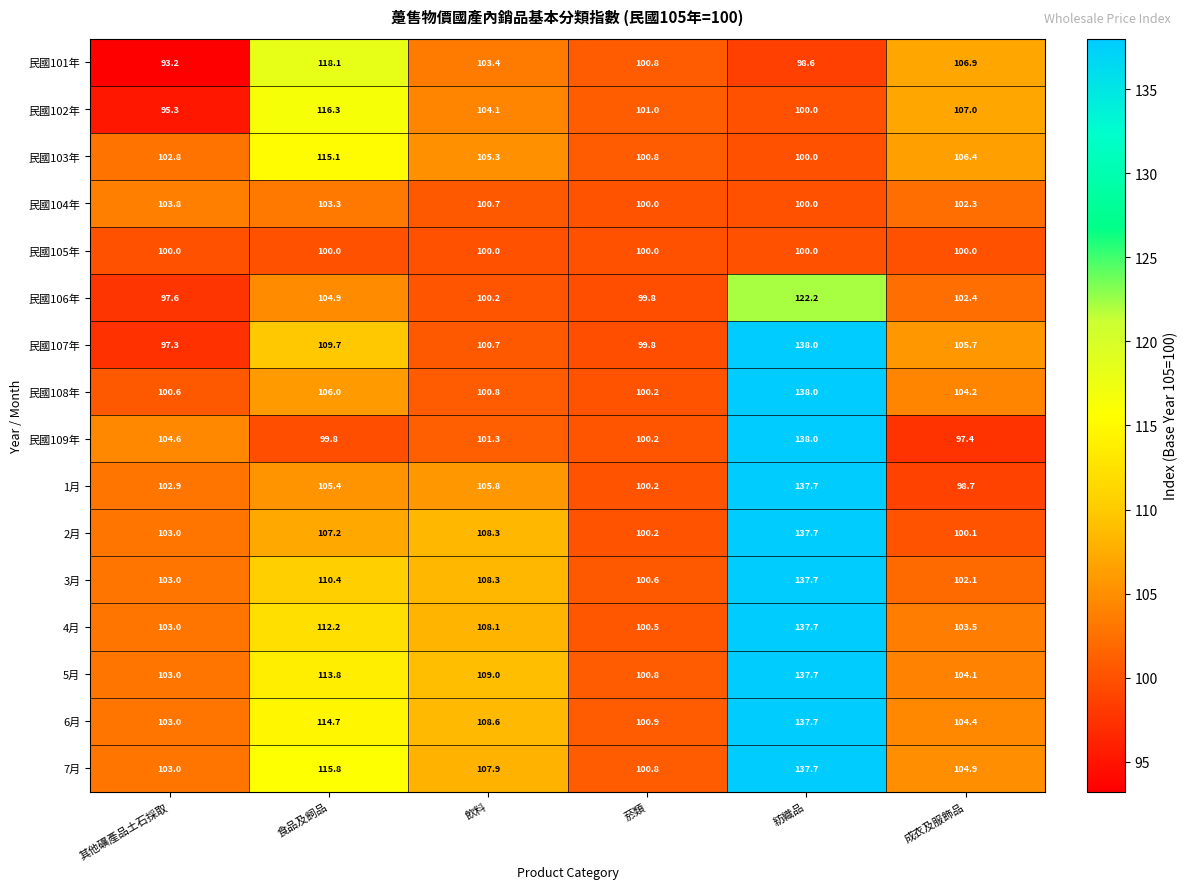

What is the difference between the maximum and minimum values in the 民國106年 series?

24.6